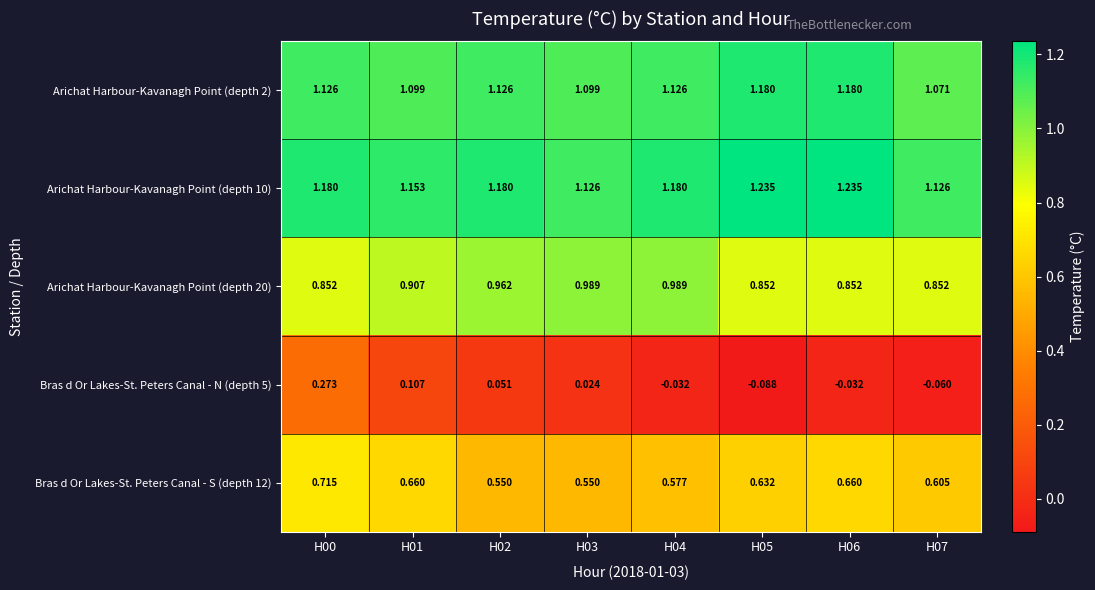

Is the value of Arichat Harbour-Kavanagh Point (depth 2) at H02 greater than the value of Bras d Or Lakes-St. Peters Canal - N (depth 5) at H05?

Yes